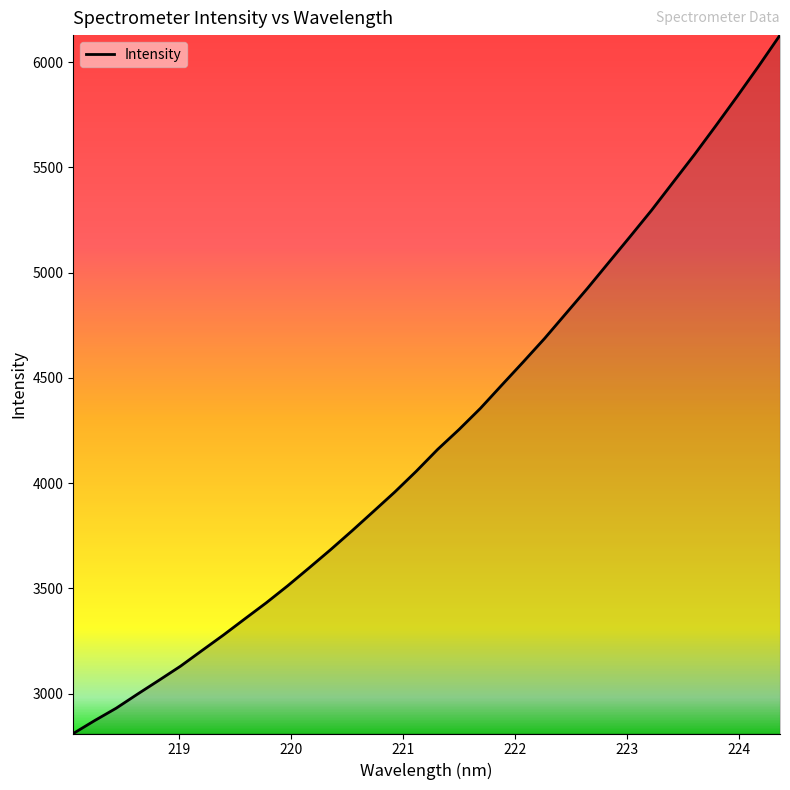

What is the maximum value shown in the chart?

6127.7